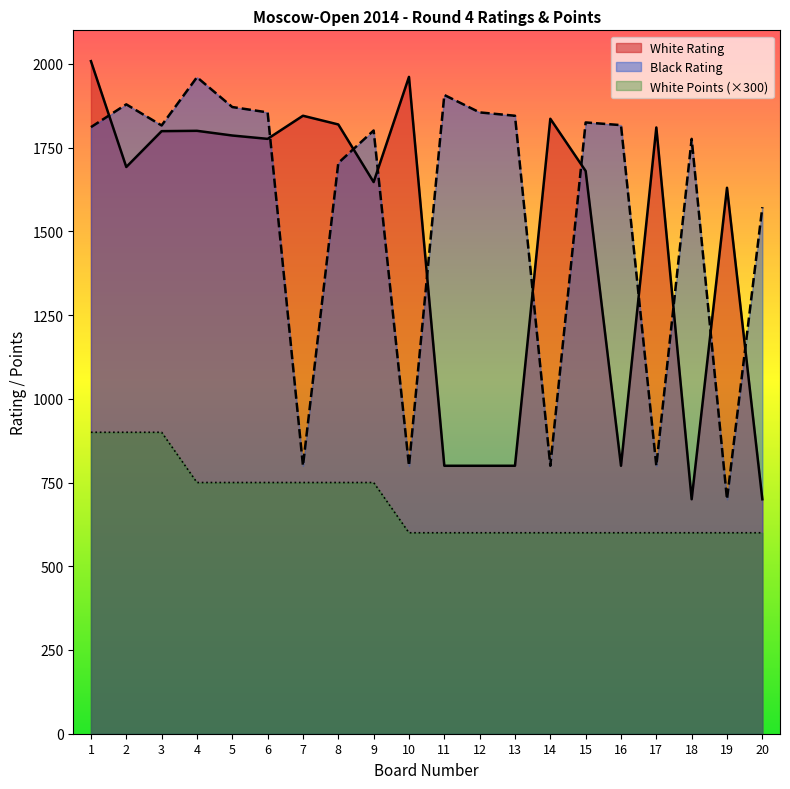

What is the average value of the White Points series?

690